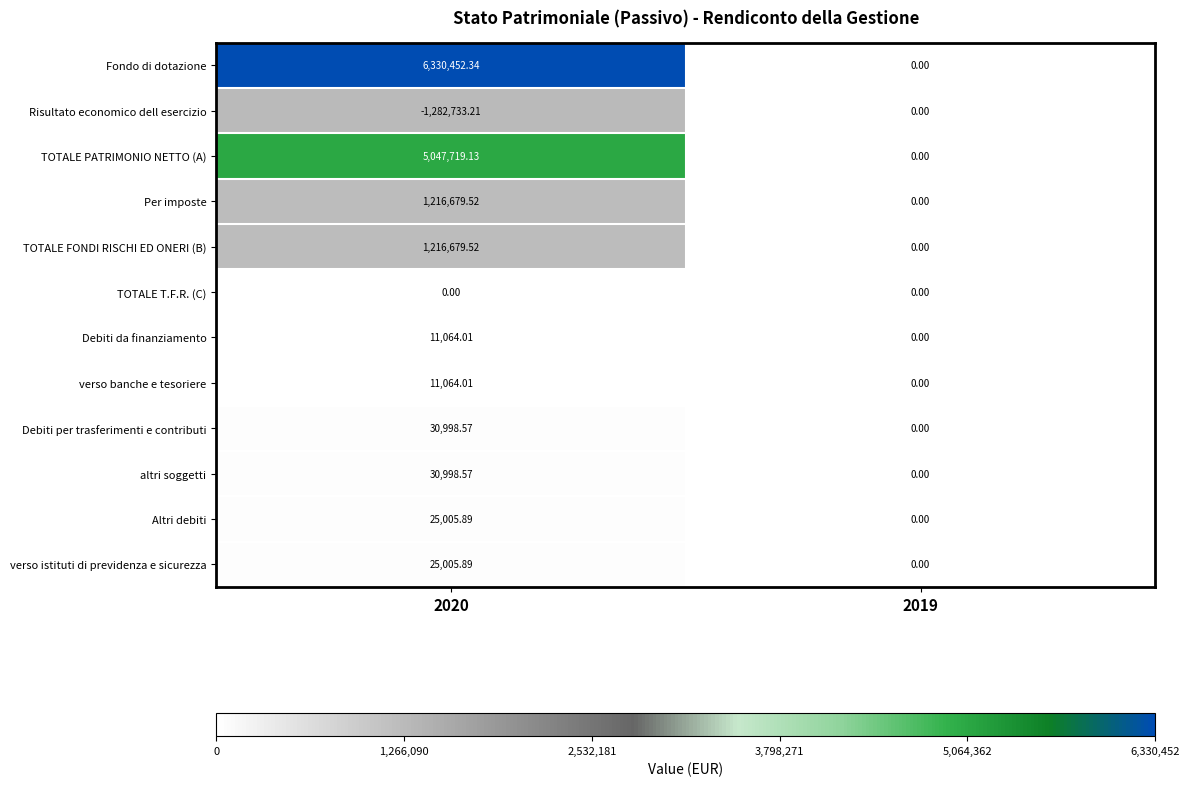

Which series has the largest range (max minus min)?

Fondo di dotazione